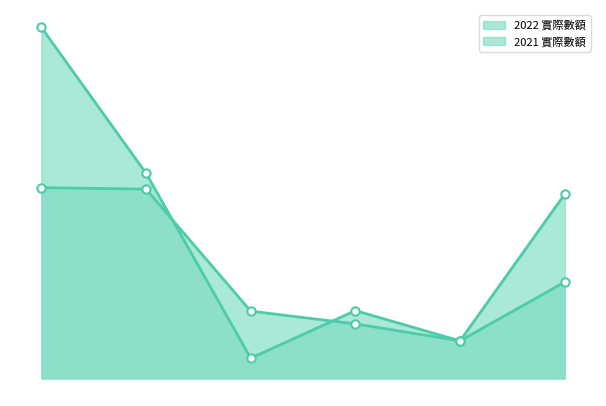

How many data points in 2022 實際數額 are above 2505?

2